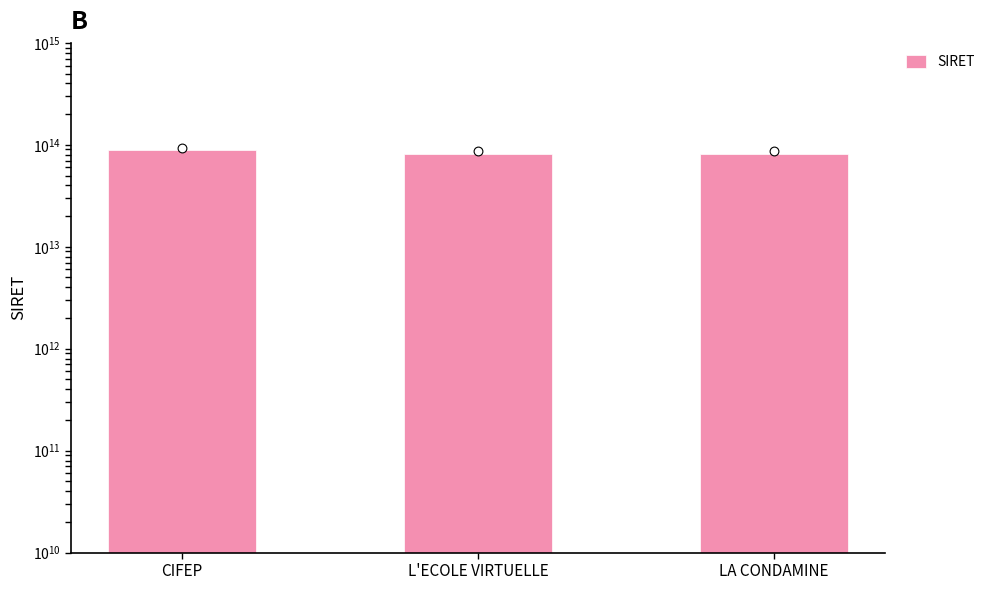

Approximately how many times larger is the value at CIFEP compared to LA CONDAMINE?

1.1